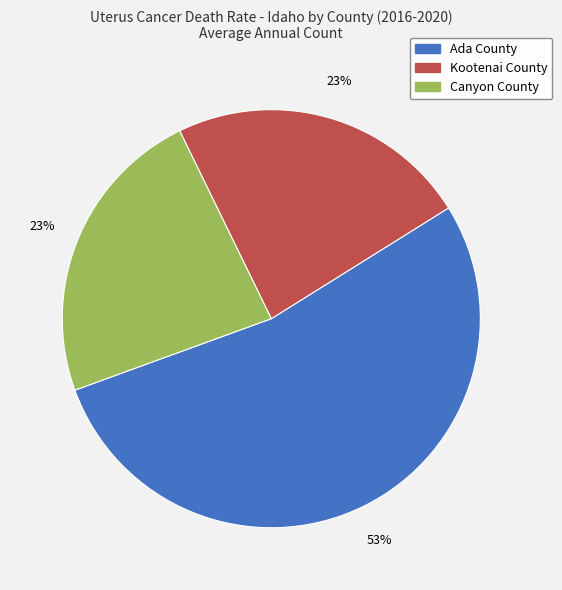

How many slices are in this pie chart?

3